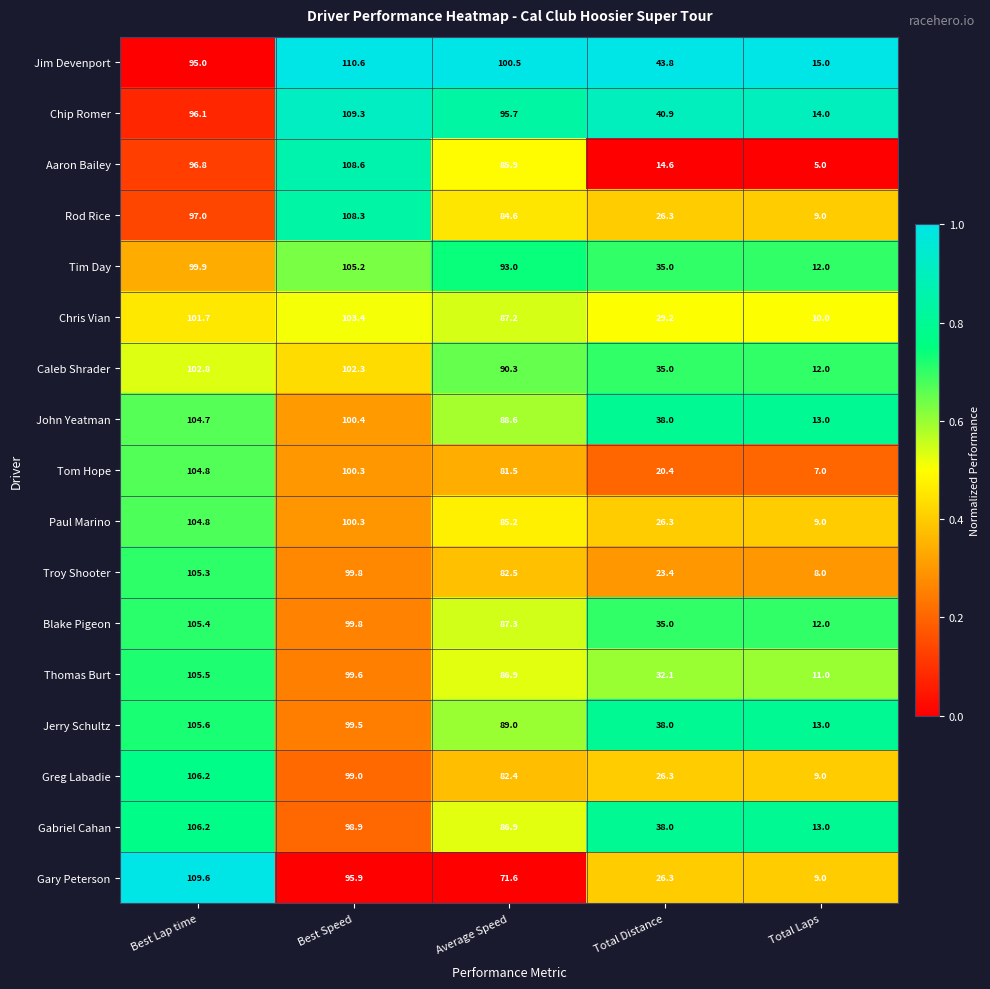

What is the maximum value shown in the chart?

110.6